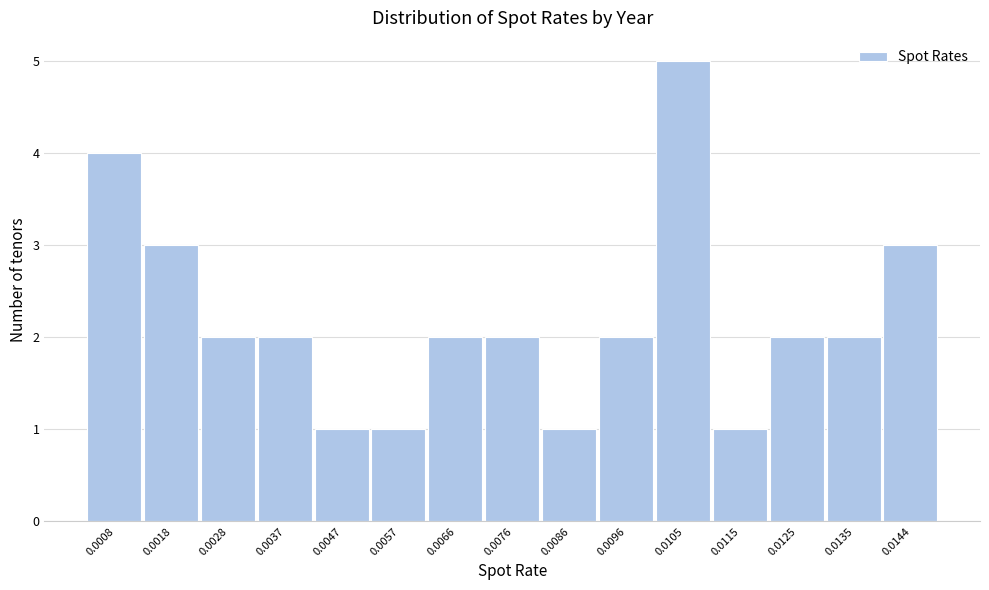

Reading left to right, list all the values displayed in this chart.

4	3	2	2	1	1	2	2	1	2	5	1	2	2	3